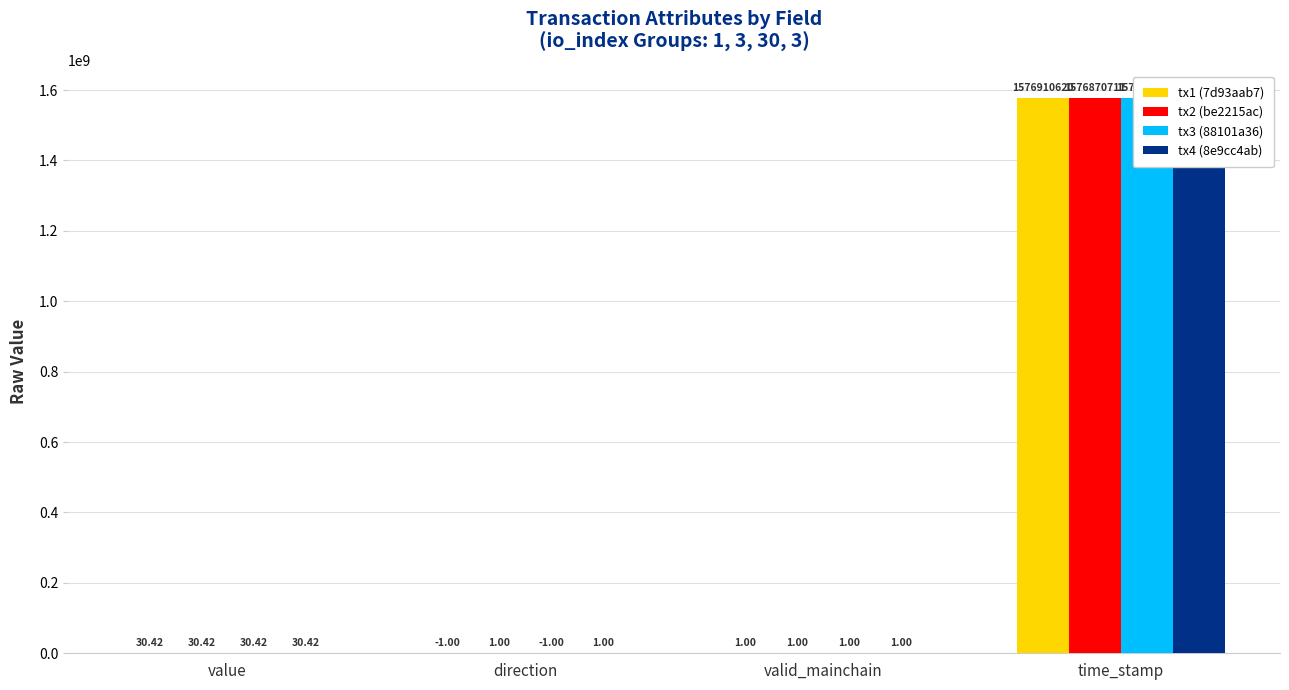

Is it true that tx2 (be2215ac) equals 1.0 at valid_mainchain?

True